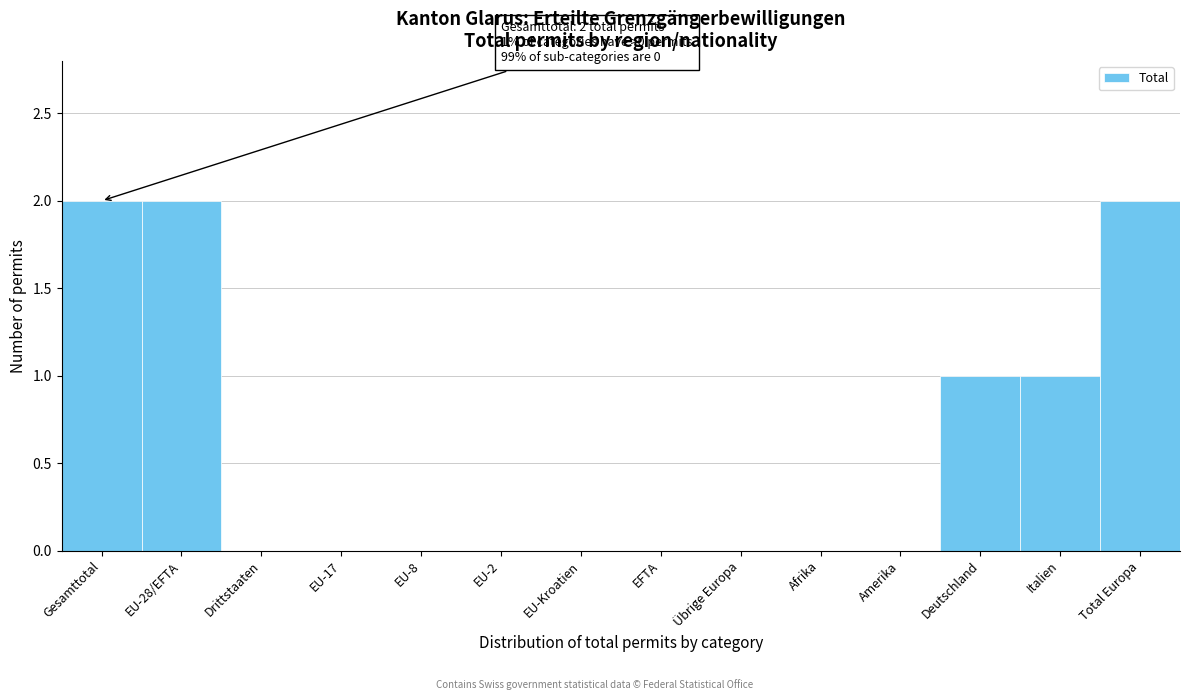

Reading left to right, extract all data points from this chart.

Gesamttotal=2	EU-28/EFTA=2	Drittstaaten=0	EU-17=0	EU-8=0	EU-2=0	EU-Kroatien=0	EFTA=0	Übrige Europa=0	Afrika=0	Amerika=0	Deutschland=1	Italien=1	Total Europa=2